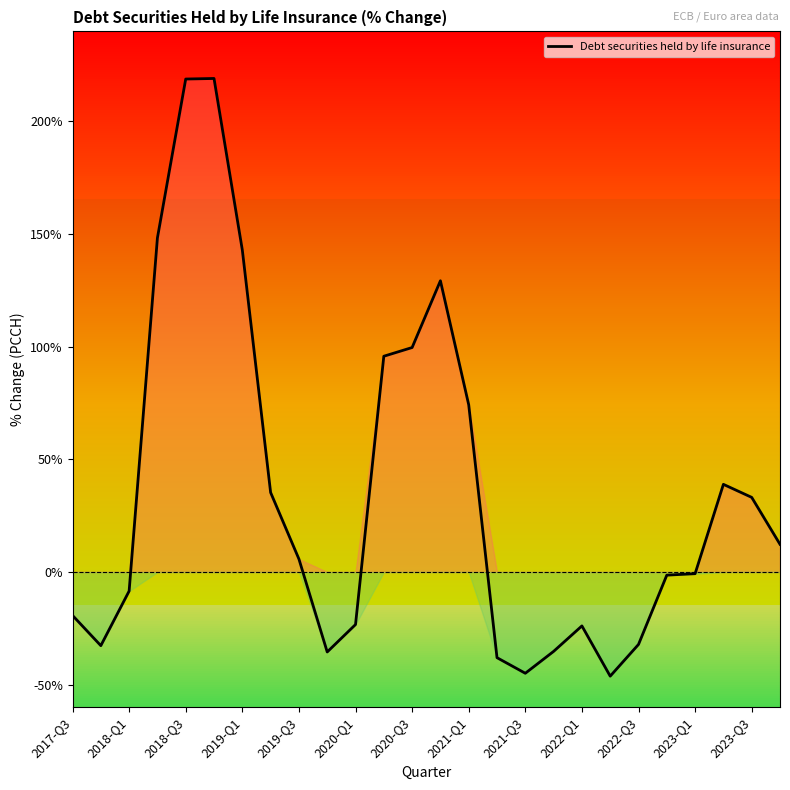

What is the difference between the maximum and minimum values?

265.3